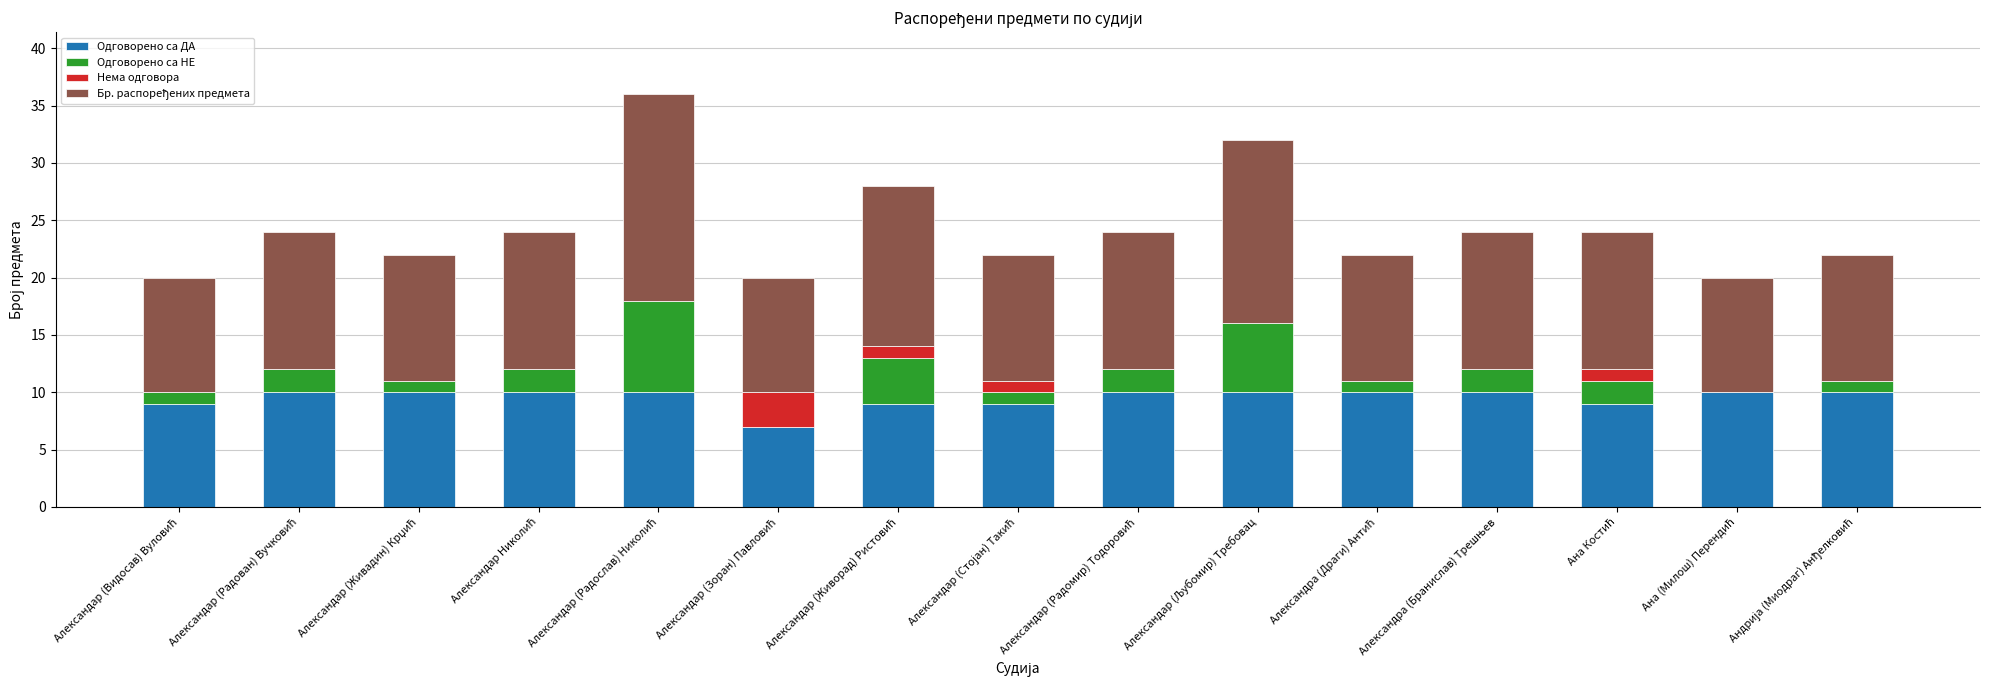

How many categories are shown in the chart?

15